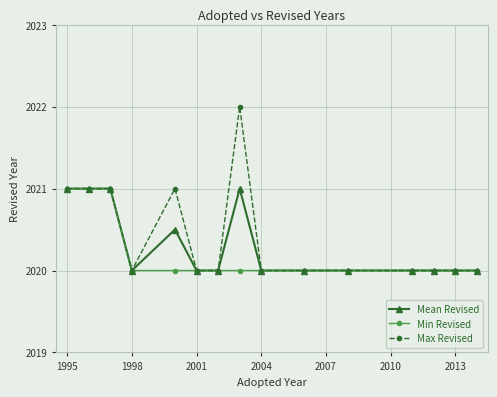

What is the minimum value for Min Revised?

2020.0